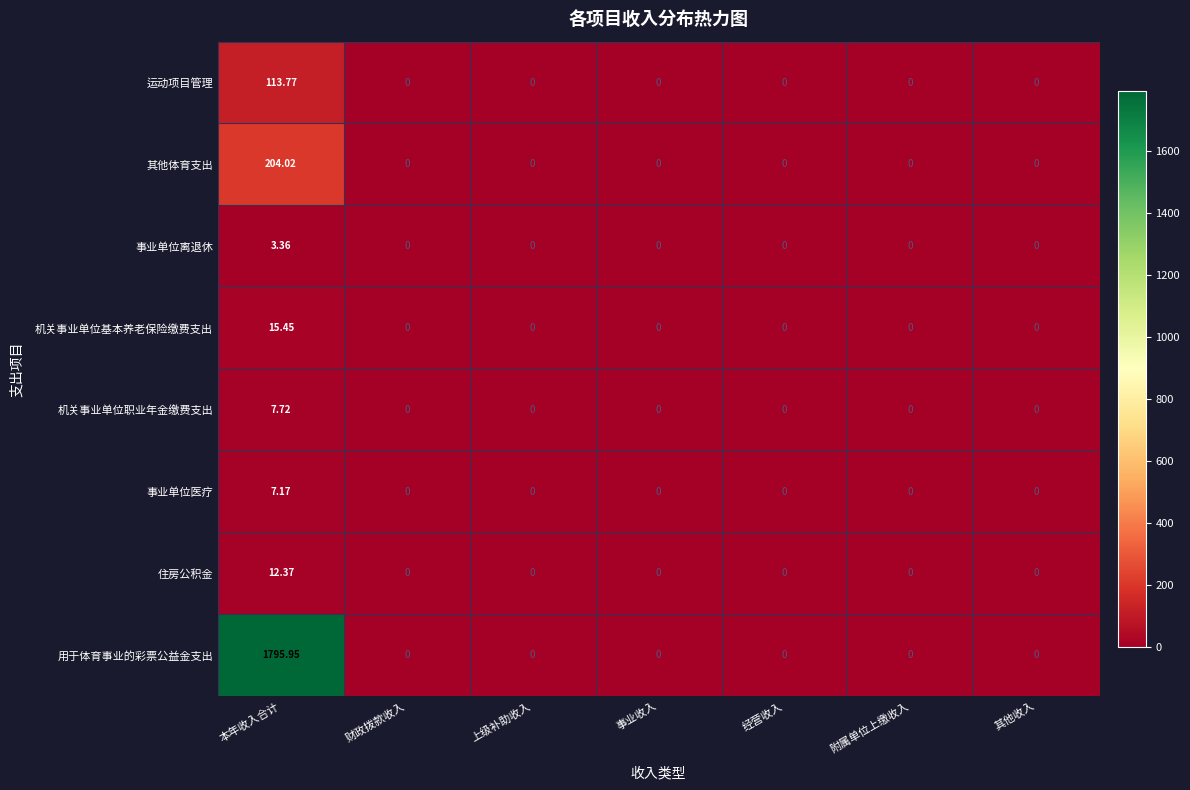

How many categories are shown in the chart?

7